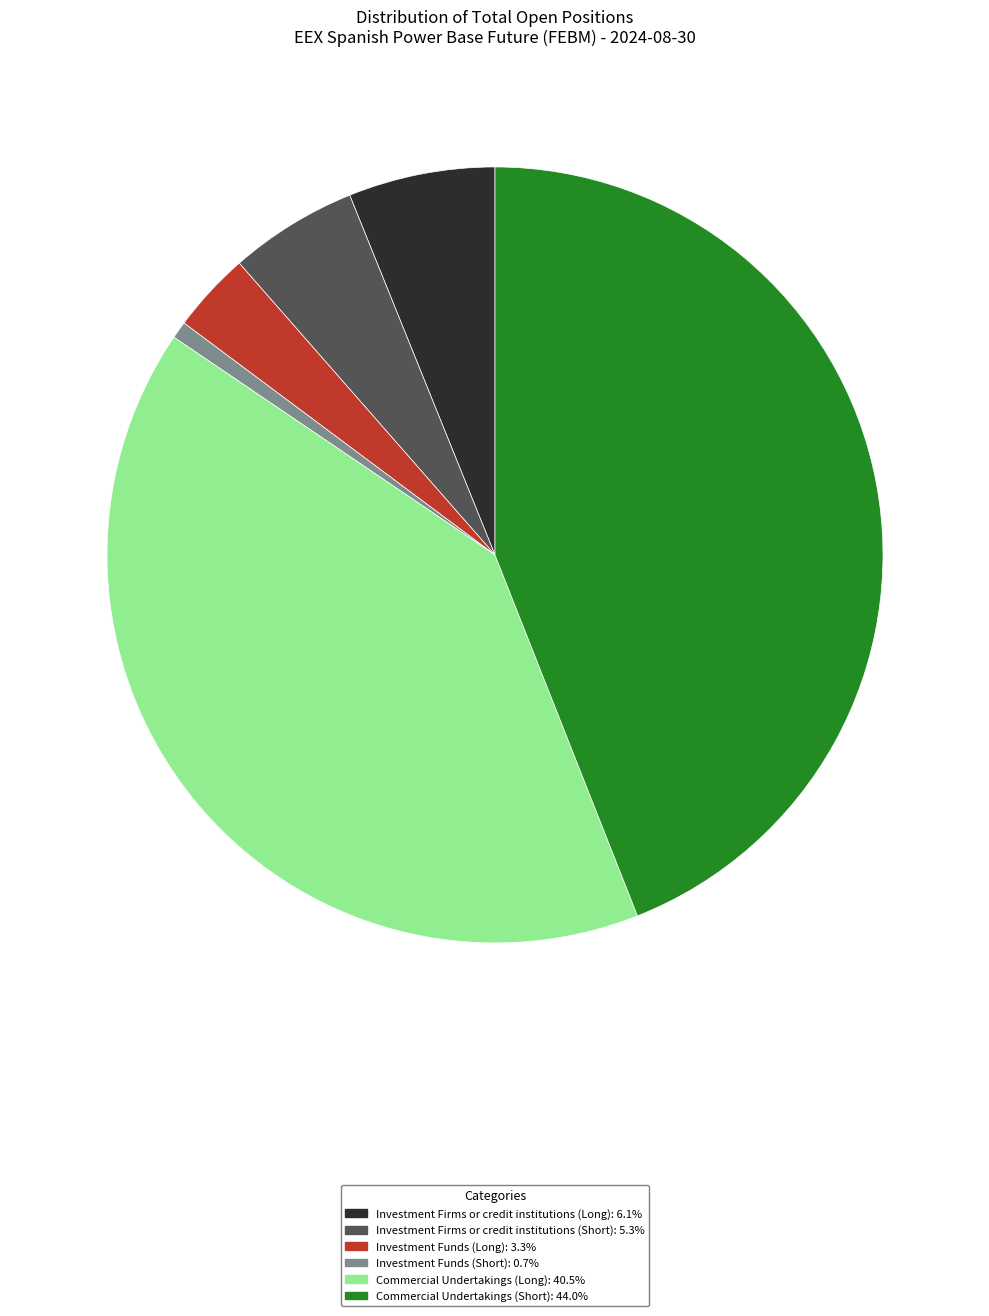

Combined, do Investment Funds (Long) and Investment Firms or credit institutions (Long) account for over 50%?

No